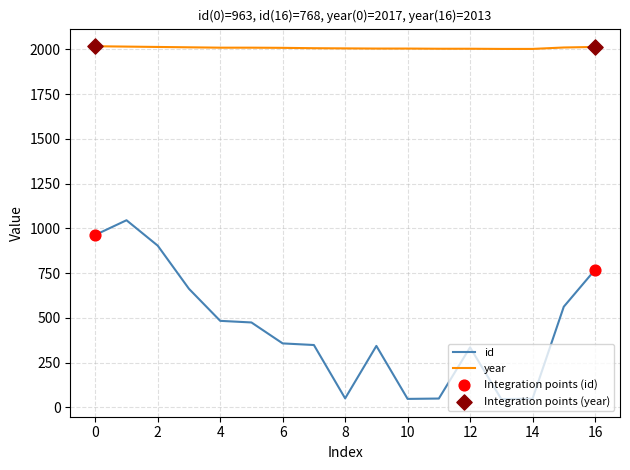

Which series has the largest total across all categories?

year